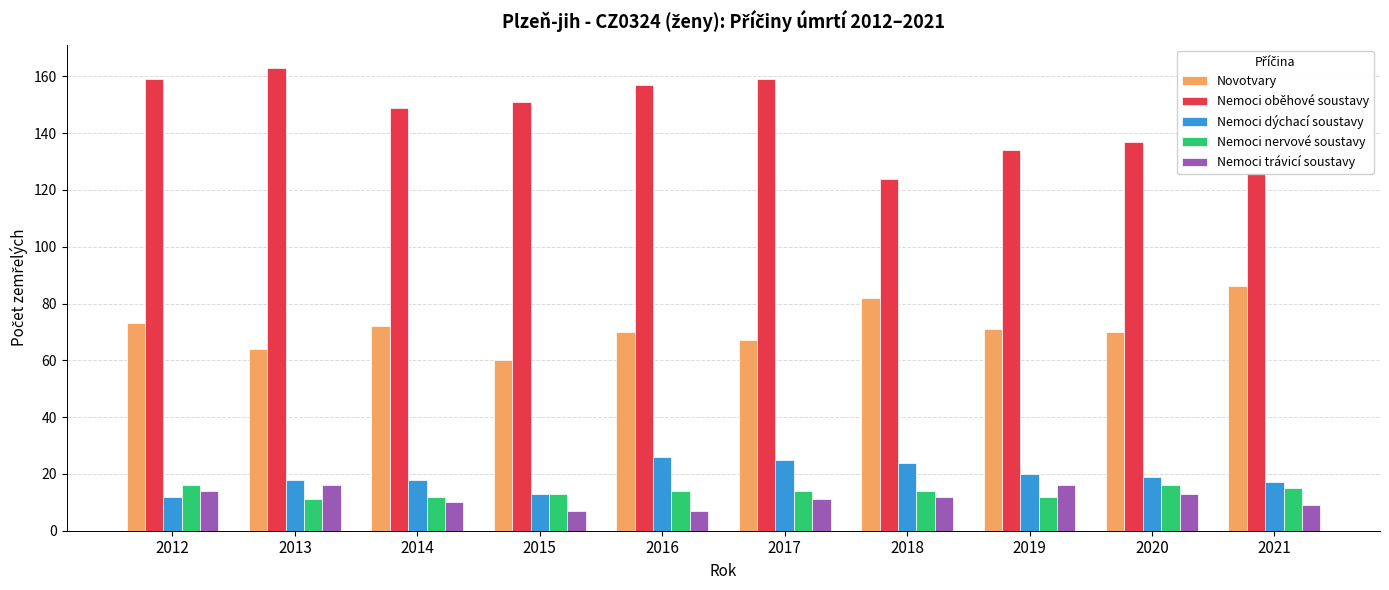

How many groups of bars are there?

10